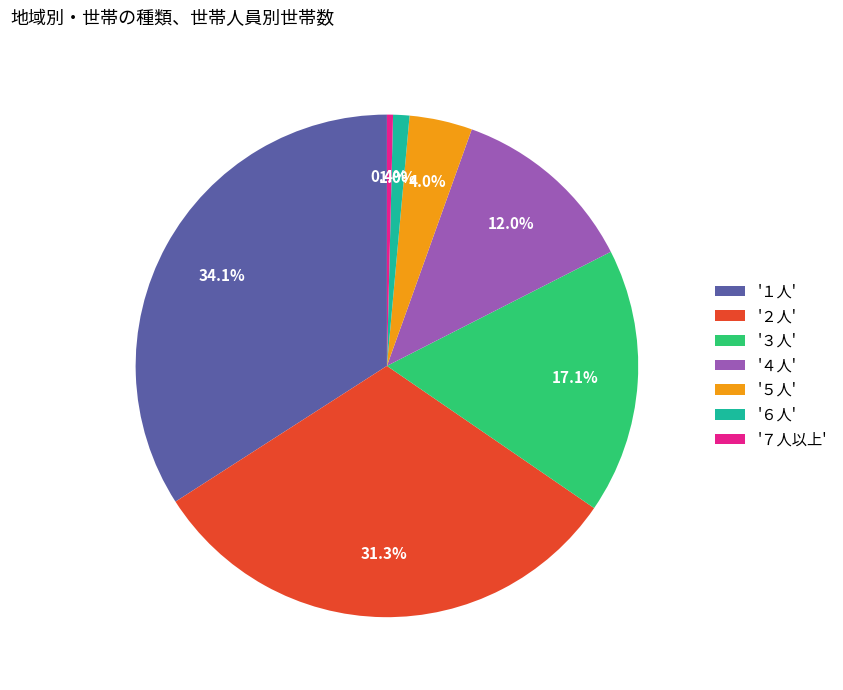

To the nearest percent, what is the difference between the largest and smallest slice percentages?

34%